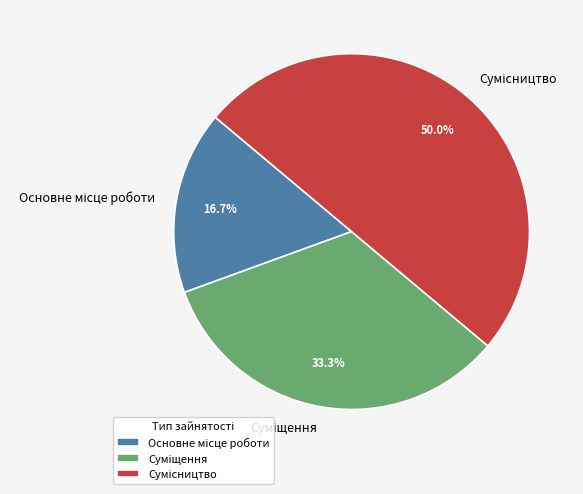

To the nearest percent, what portion does Сумісництво represent?

50%